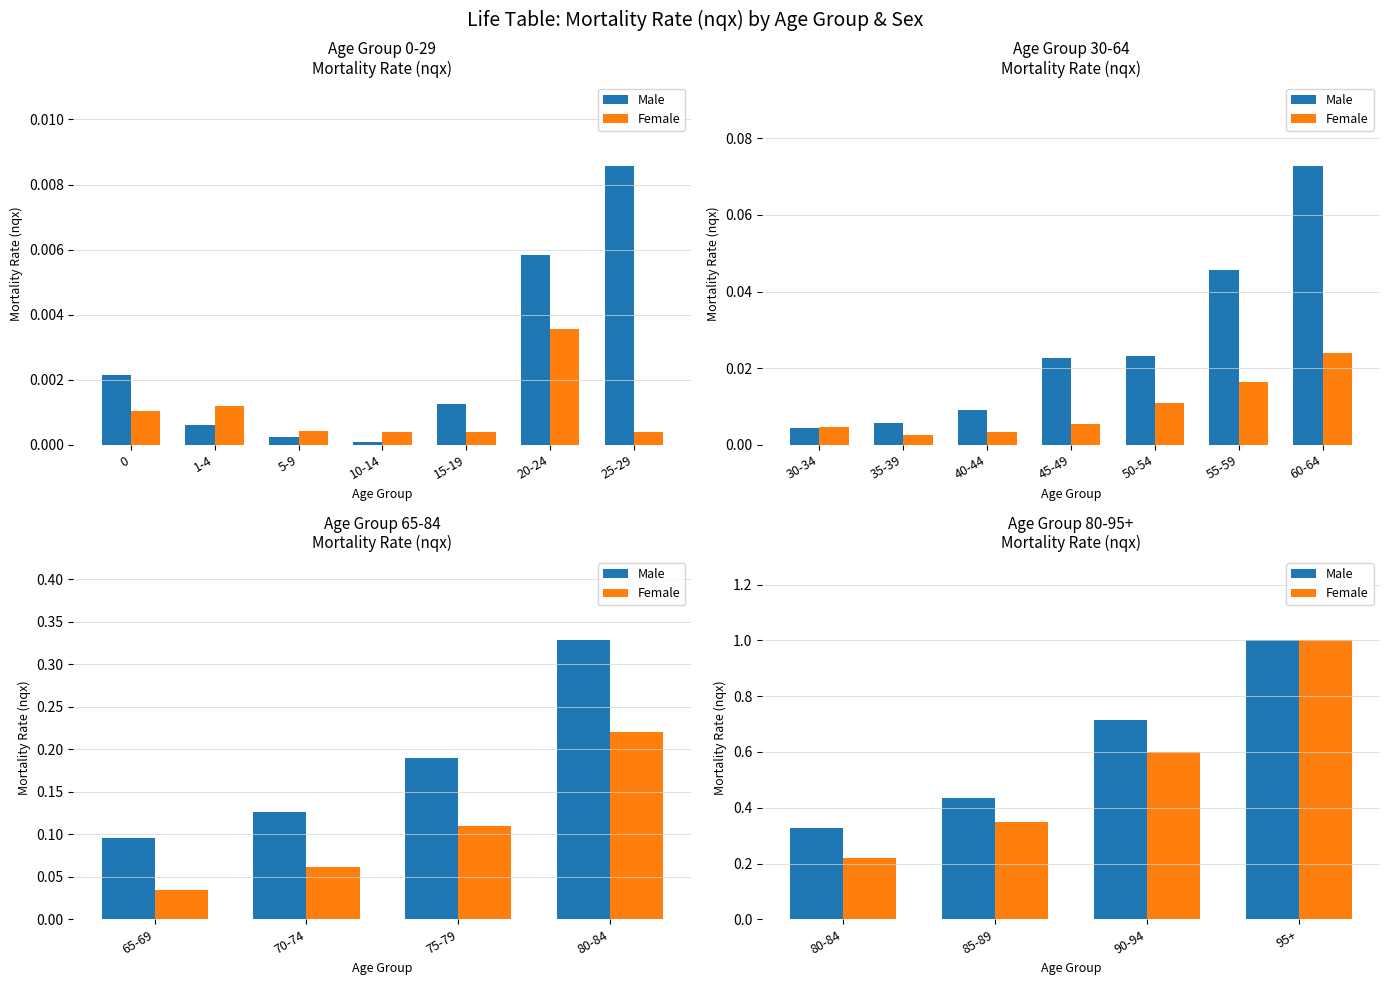

How many bars are there in each group?

2